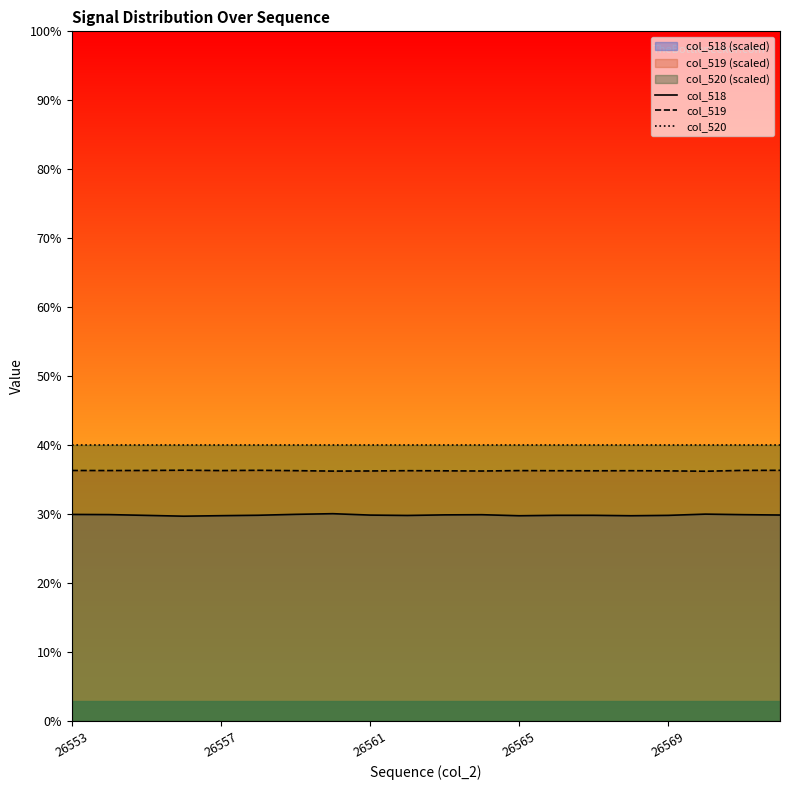

What is the minimum value shown in the chart?

29.7